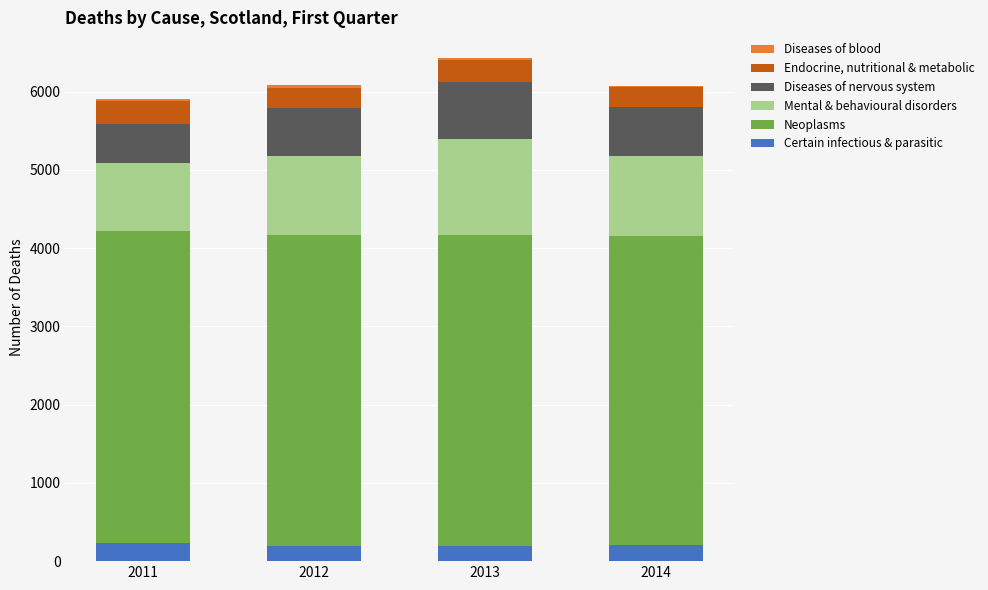

True or false: Certain infectious & parasitic has a value of 203 at 2014.

True